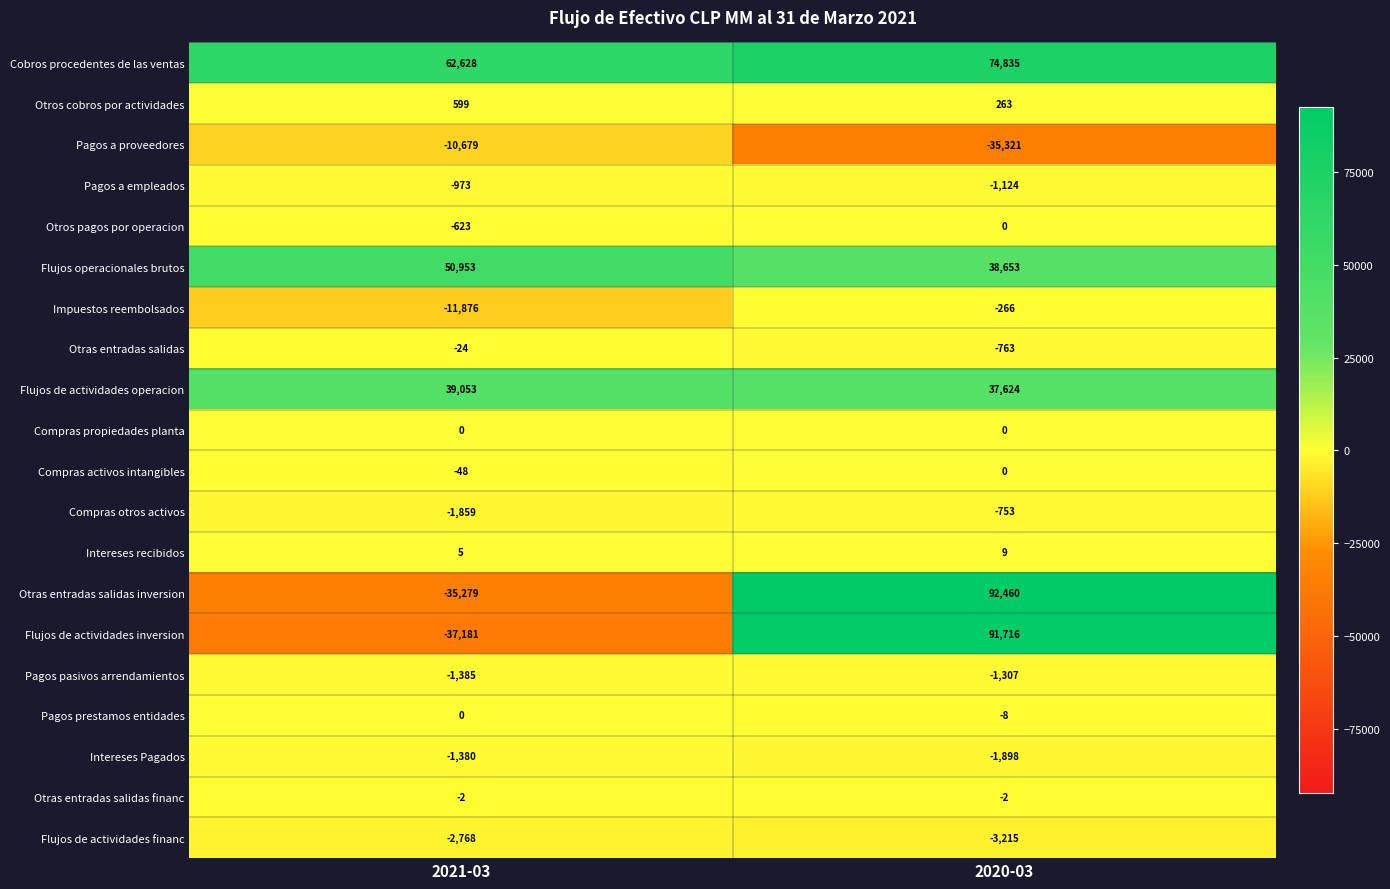

What is the difference between the highest and lowest values at 2021-03?

99809